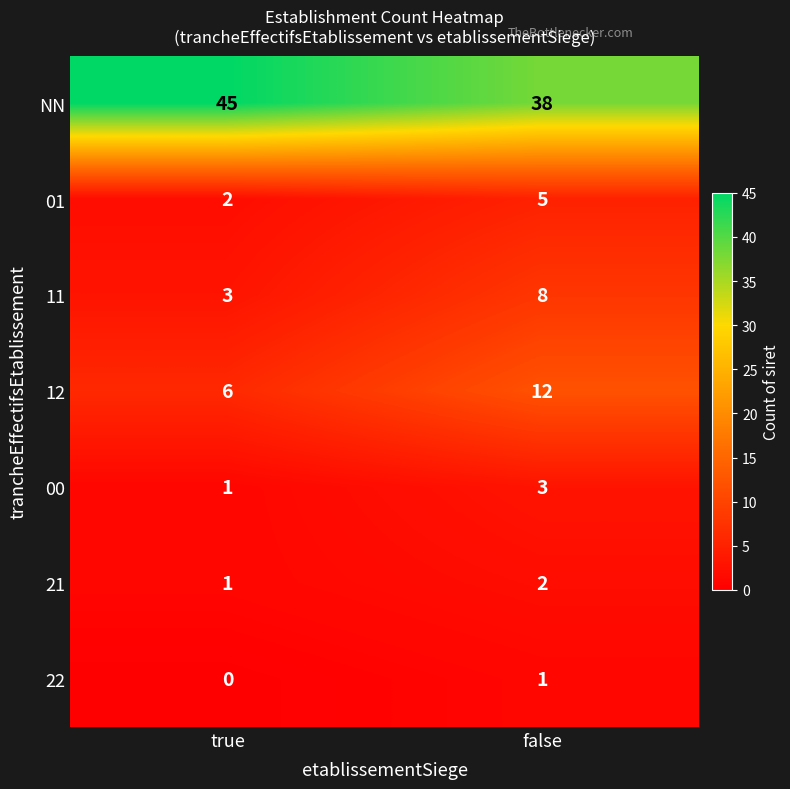

Between true and false, which series saw the biggest shift?

NN